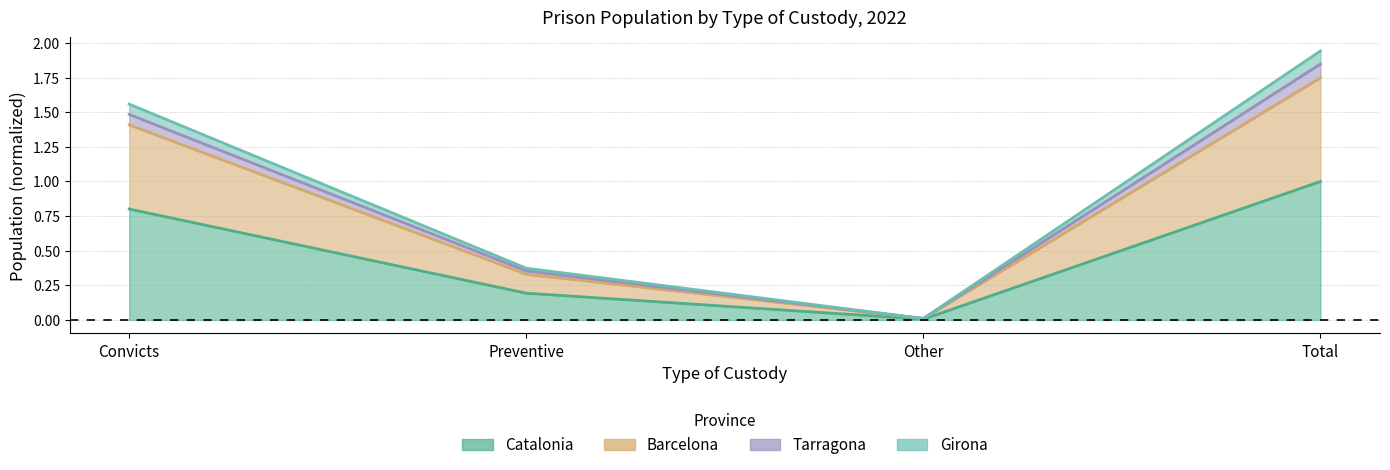

How many interior local valleys does the Girona series have?

1